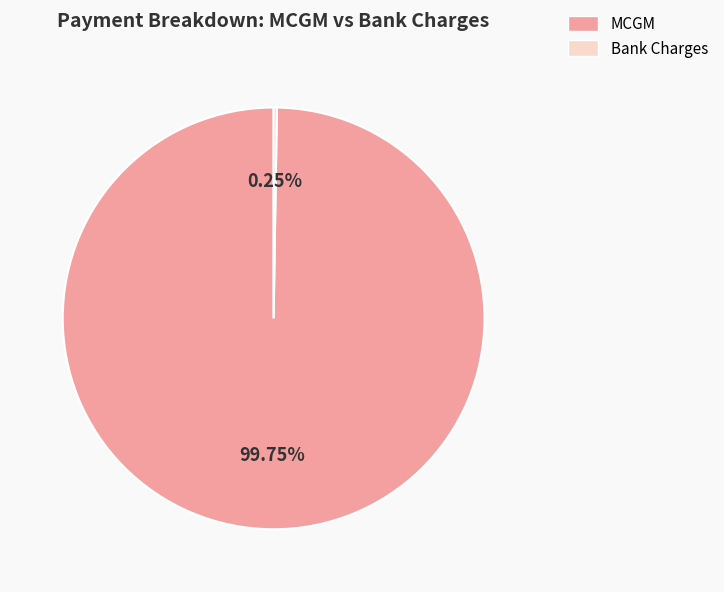

What is the majority slice?

MCGM